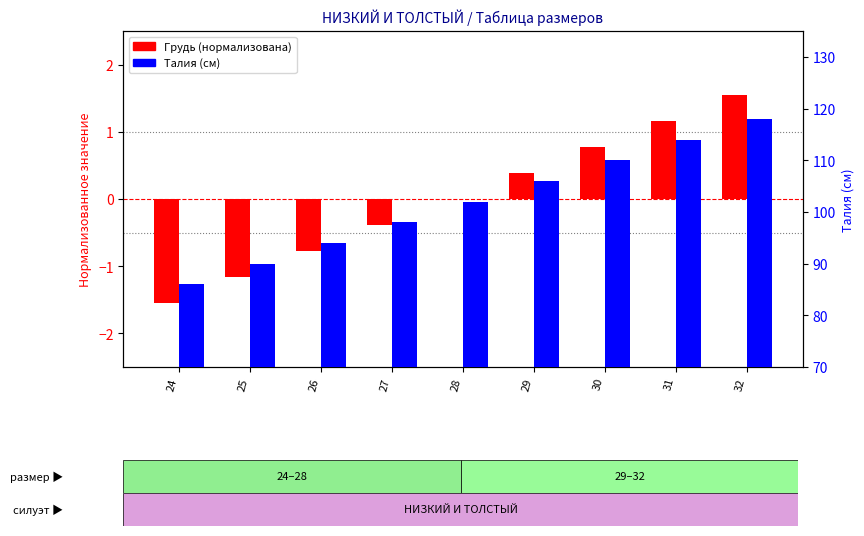

List the labels in order of Талия (см) value, smallest first.

24, 25, 26, 27, 28, 29, 30, 31, 32